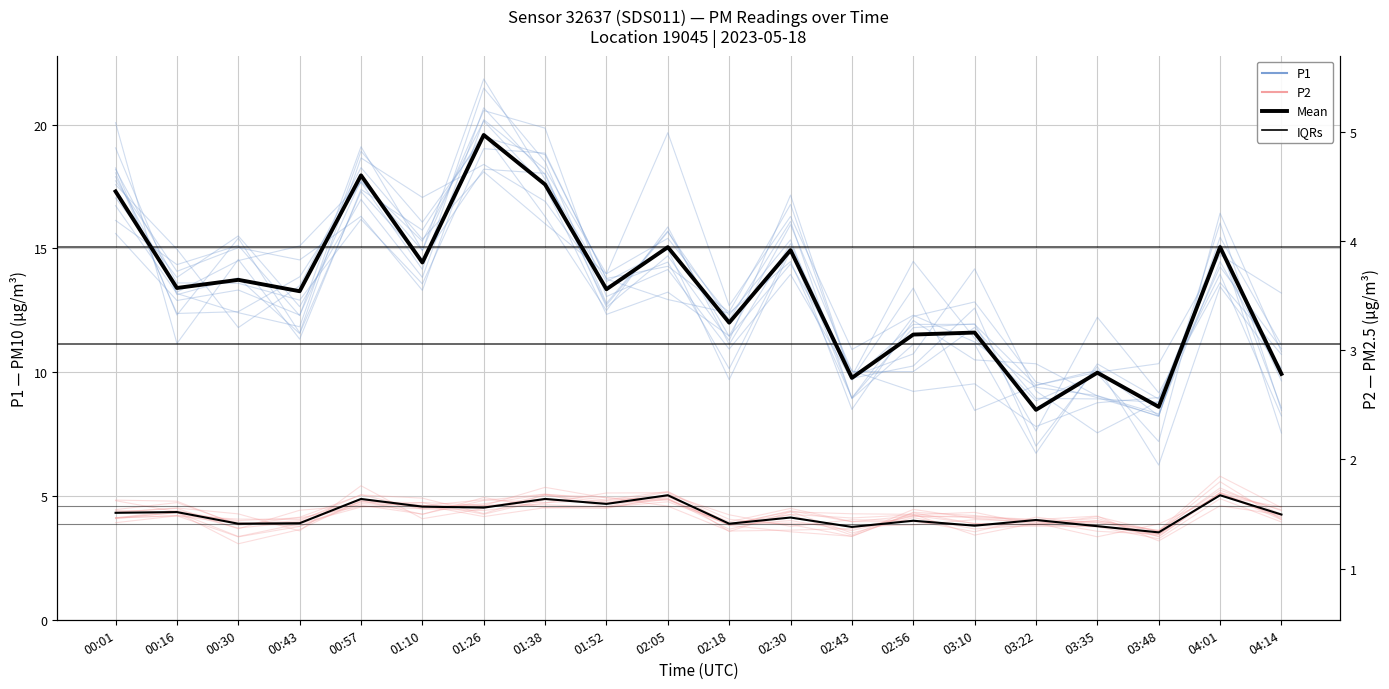

What is the sum of the P2 values at 01:38 and 04:14?

9.1